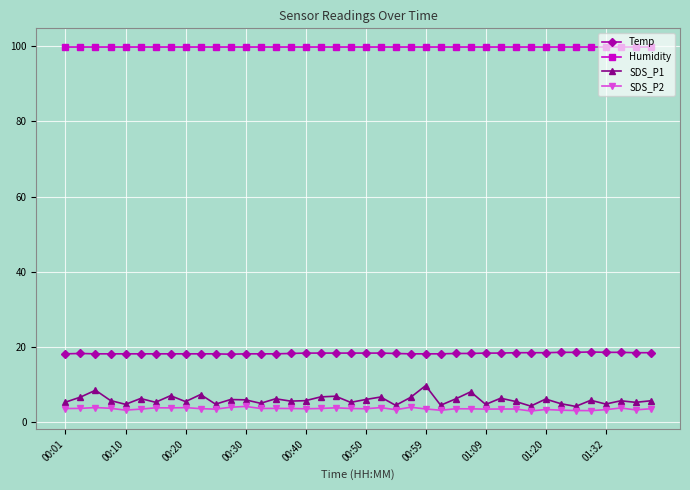

True or false: SDS_P1 has more than 0 points higher than both neighbors.

True